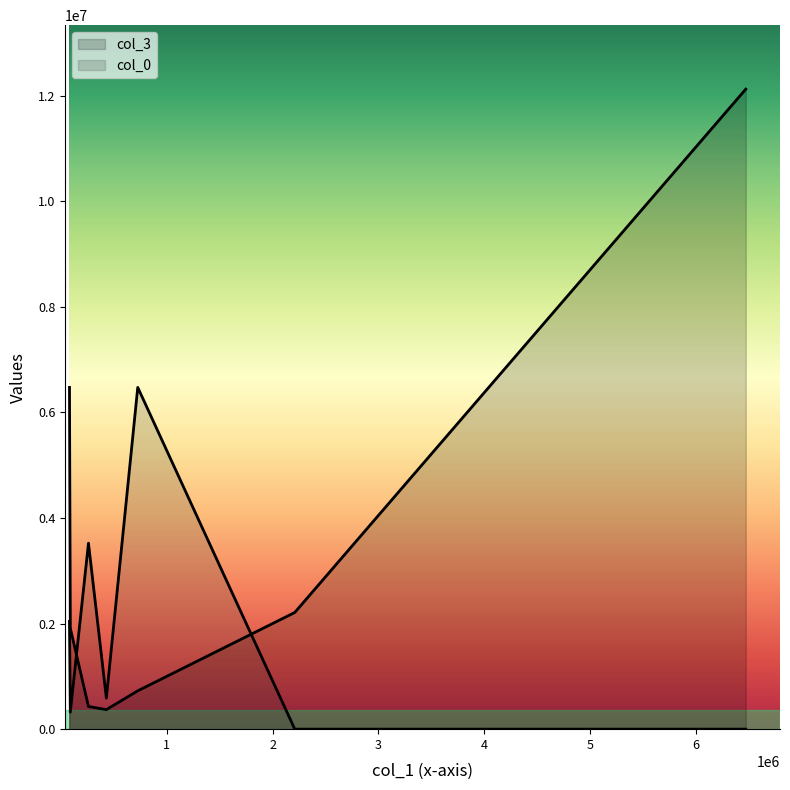

How many lines are shown in the chart?

2